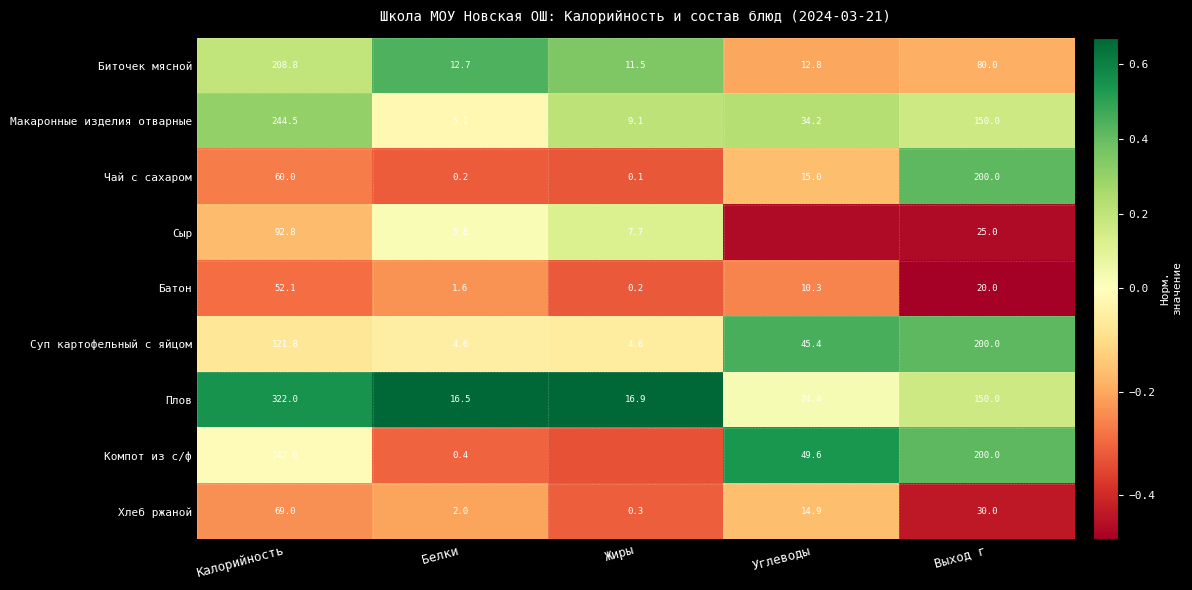

What is the difference between the highest and lowest values at Углеводы?

1.0